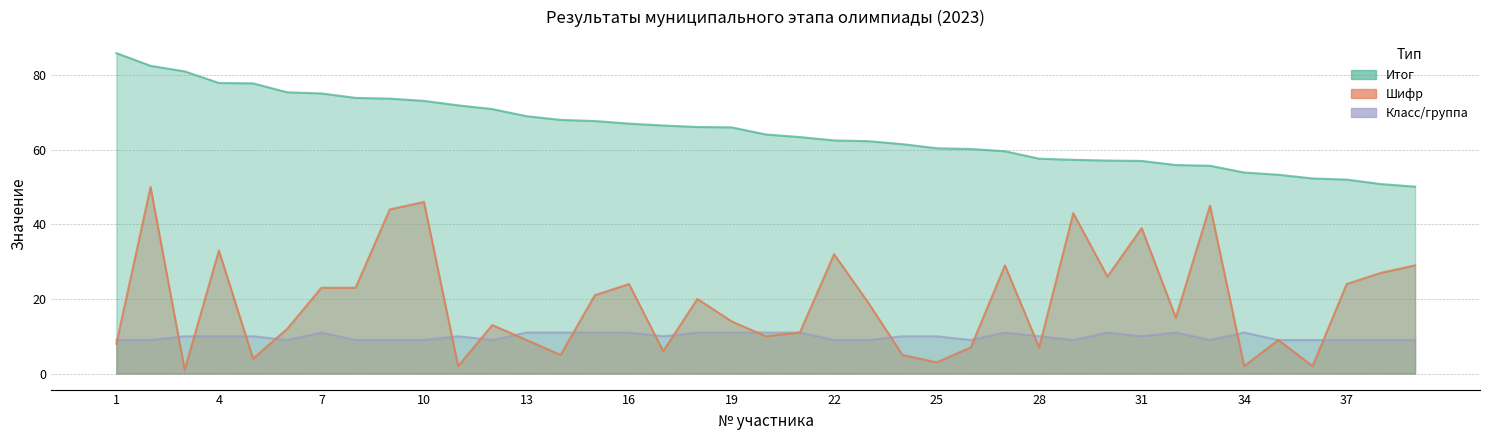

Reading right to left, list all the values displayed in this chart.

Итог: 50.1	50.8	52.0	52.3	53.3	53.9	55.7	55.9	57.0	57.1	57.3	57.6	59.6	60.2	60.4	61.5	62.3	62.5	63.4	64.1	66.0	66.1	66.5	67.0	67.7	68.0	69.0	70.9	71.9	73.1	73.7	73.9	75.1	75.4	77.8	77.9	81.0	82.5	85.9
Шифр: 29.0	27.0	24.0	2.0	9.0	2.0	45.0	15.0	39.0	26.0	43.0	7.0	29.0	7.0	3.0	5.0	19.0	32.0	11.0	10.0	14.0	20.0	6.0	24.0	21.0	5.0	9.0	13.0	2.0	46.0	44.0	23.0	23.0	12.0	4.0	33.0	1.0	50.0	8.0
Класс/группа: 9.0	9.0	9.0	9.0	9.0	11.0	9.0	11.0	10.0	11.0	9.0	10.0	11.0	9.0	10.0	10.0	9.0	9.0	11.0	11.0	11.0	11.0	10.0	11.0	11.0	11.0	11.0	9.0	10.0	9.0	9.0	9.0	11.0	9.0	10.0	10.0	10.0	9.0	9.0